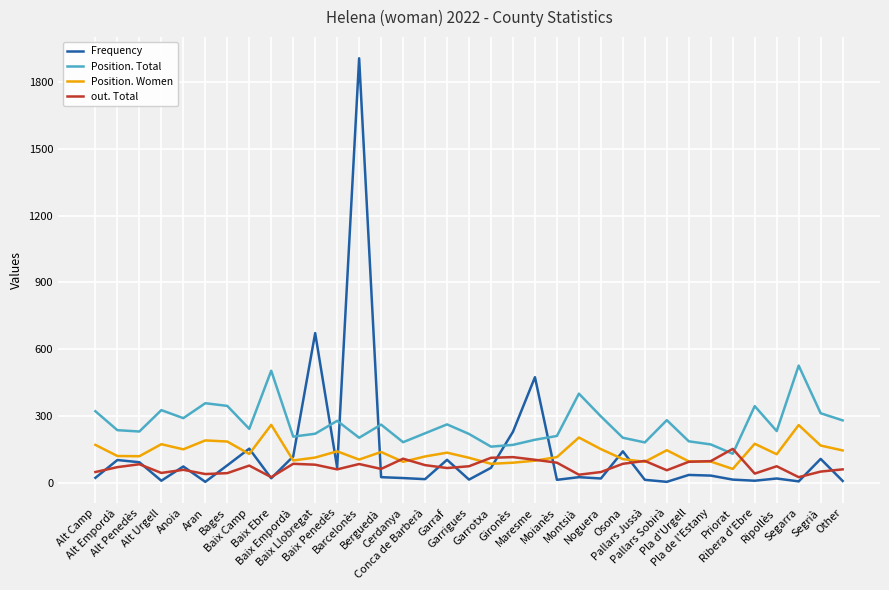

What value does the Position. Total series have at Alt Urgell, to the nearest 10?

330